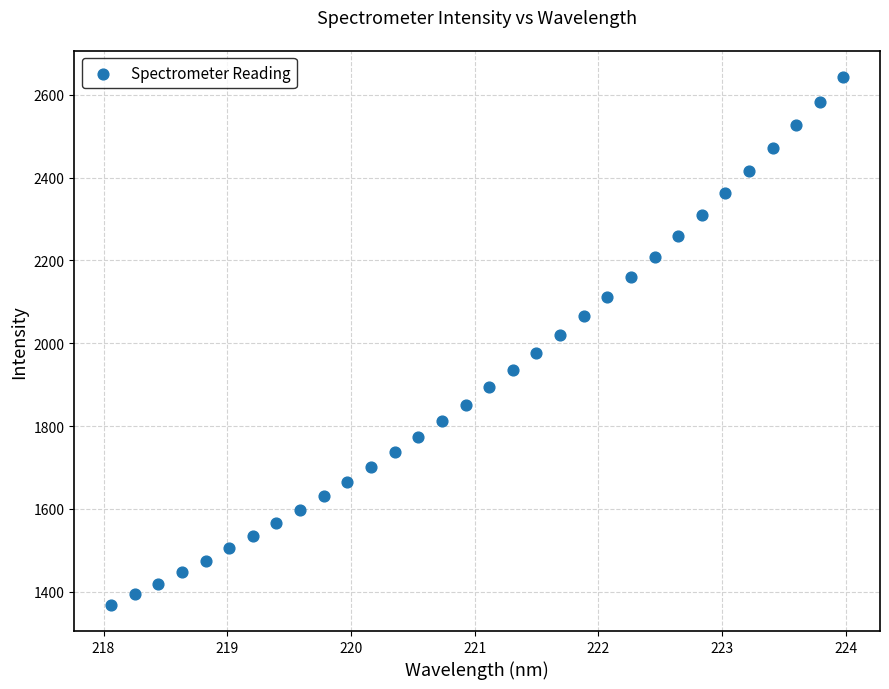

What is the range of Y values (max minus min)?

1273.3